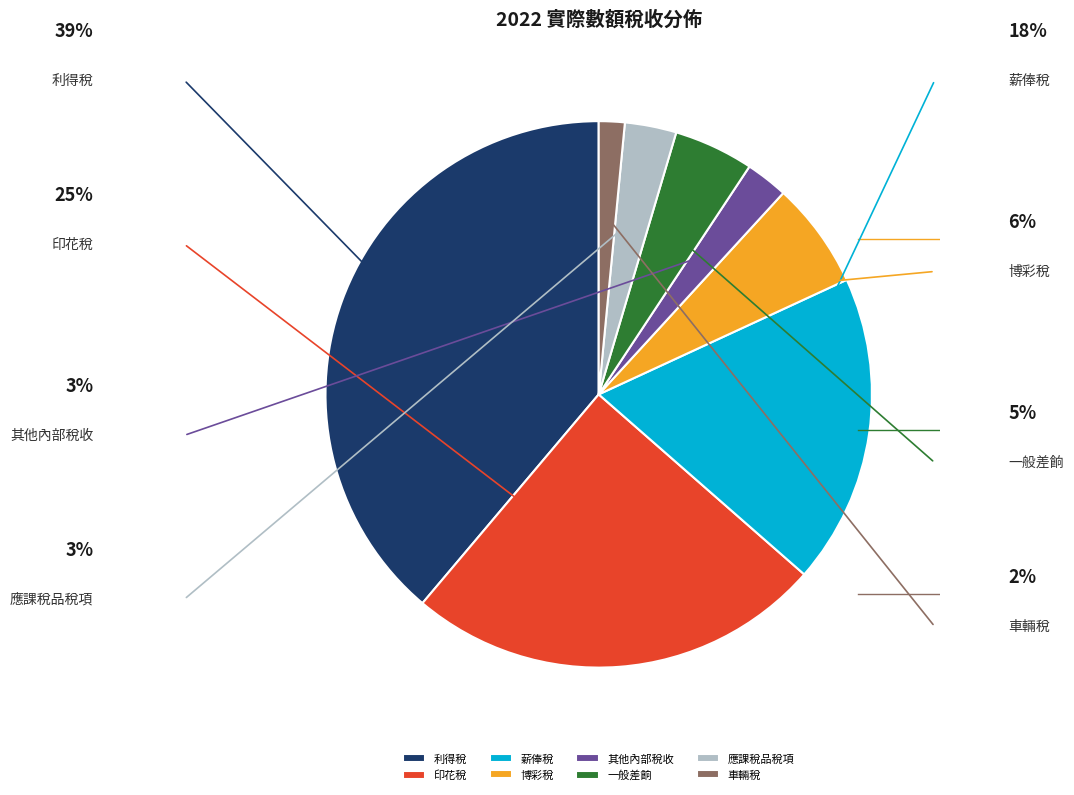

What percentage is the 博彩稅 slice, to the nearest percent?

6%